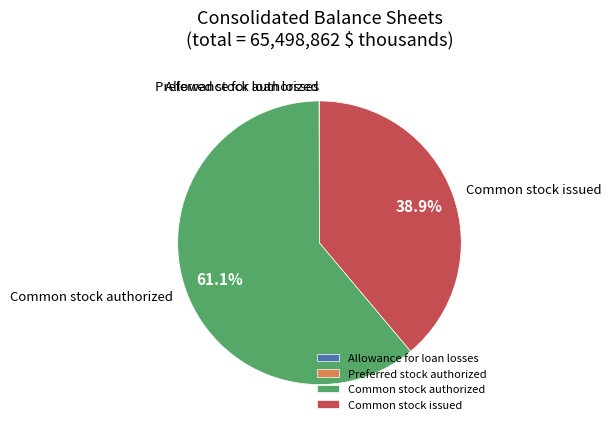

Is there any slice that represents more than half of the pie?

Yes